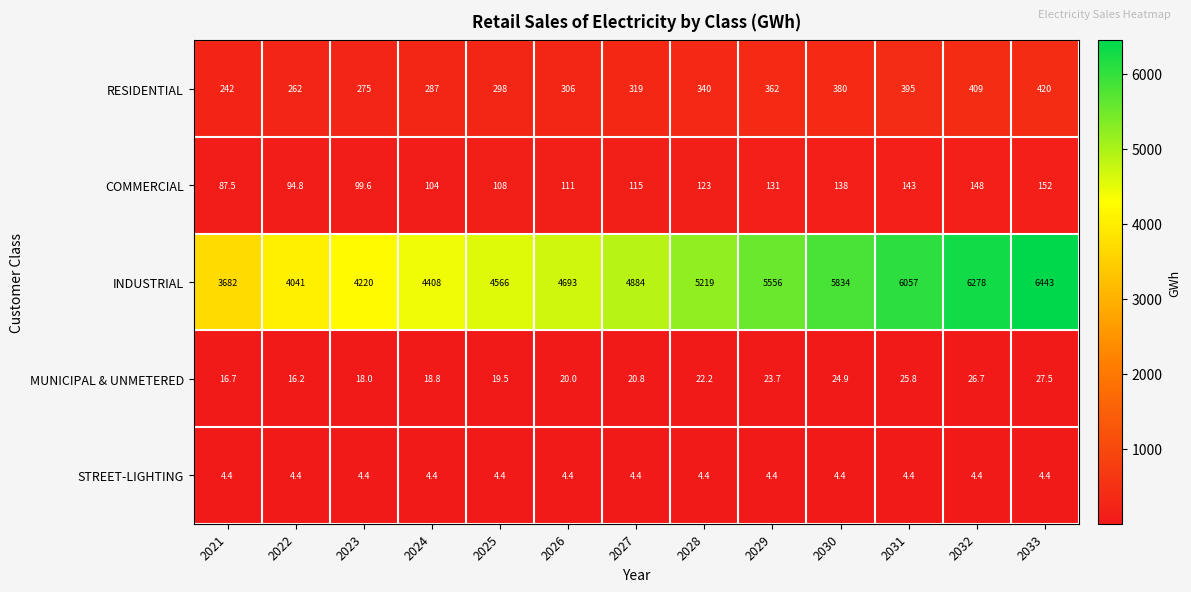

What is the difference between the second highest and second lowest values in the RESIDENTIAL series?

147.0